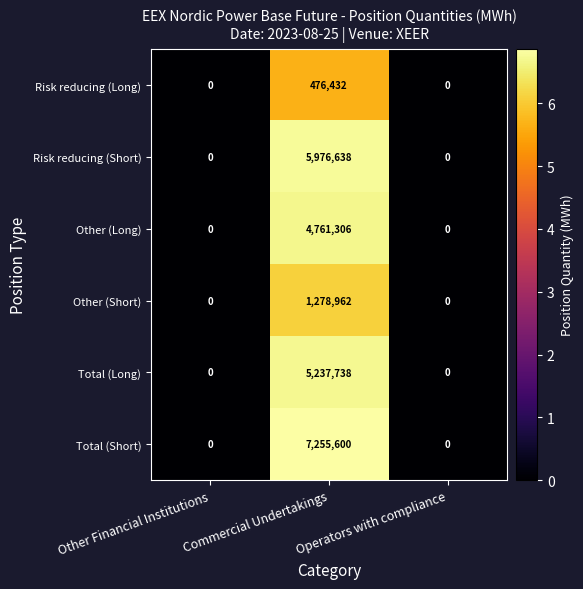

What is the sum of all Total (Long) values?

5237738